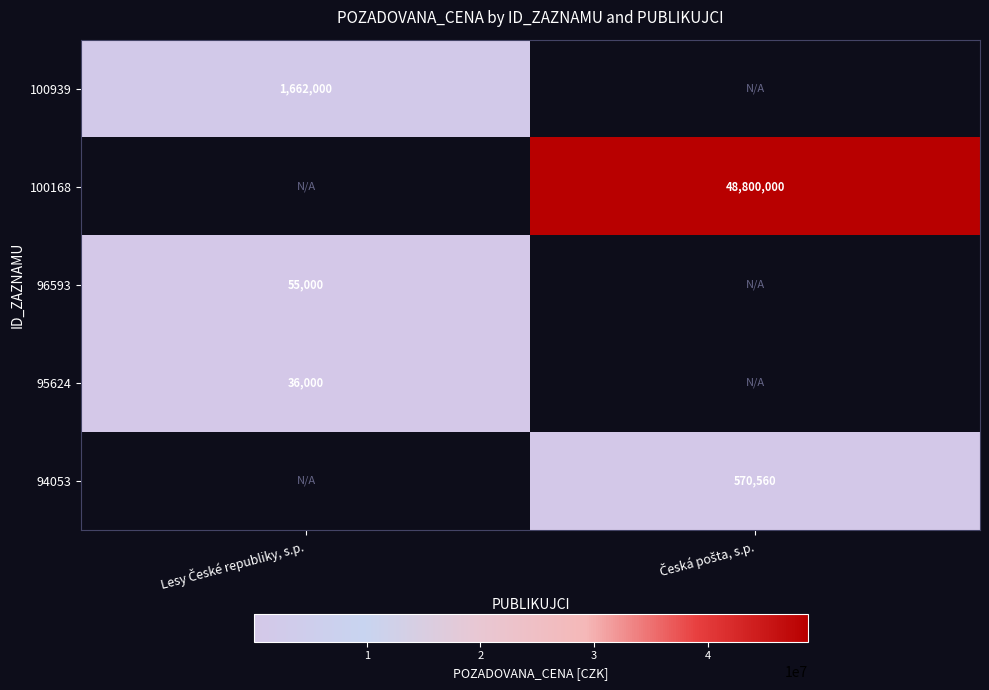

Which series has the widest spread of values?

100939